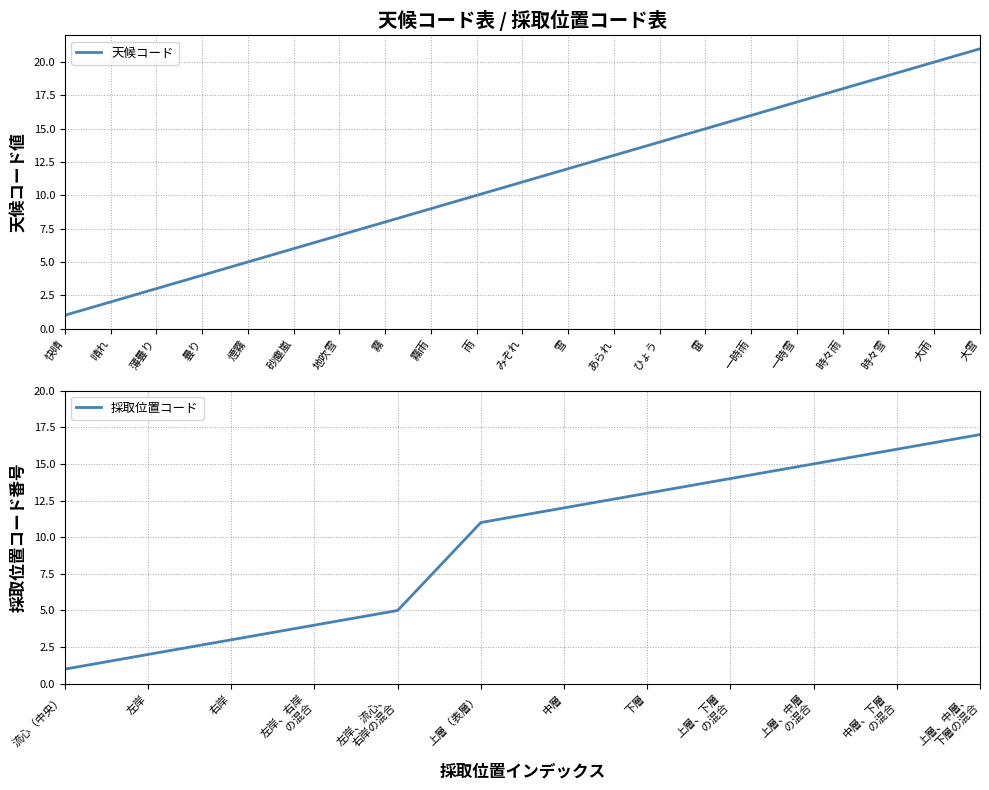

The 天候コード series shows 8 at 霧. True or false?

True